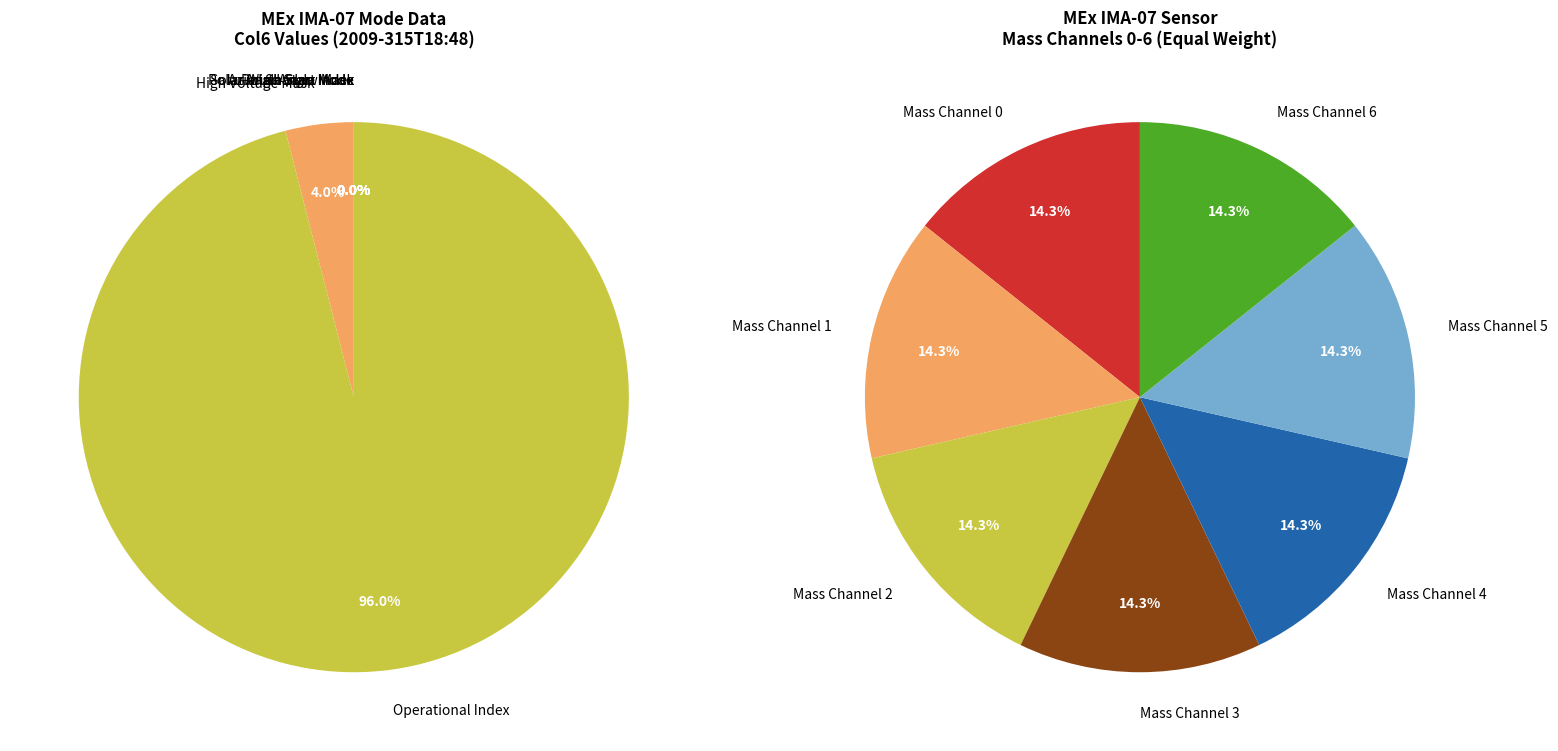

Rank the categories by value from highest to lowest.

Operational Index, High Voltage Mask, Shadow Mask, Solar Wind Start Index, Polar Angle Index, Azimuth Sum Mode, Polar Angle Sum Mode